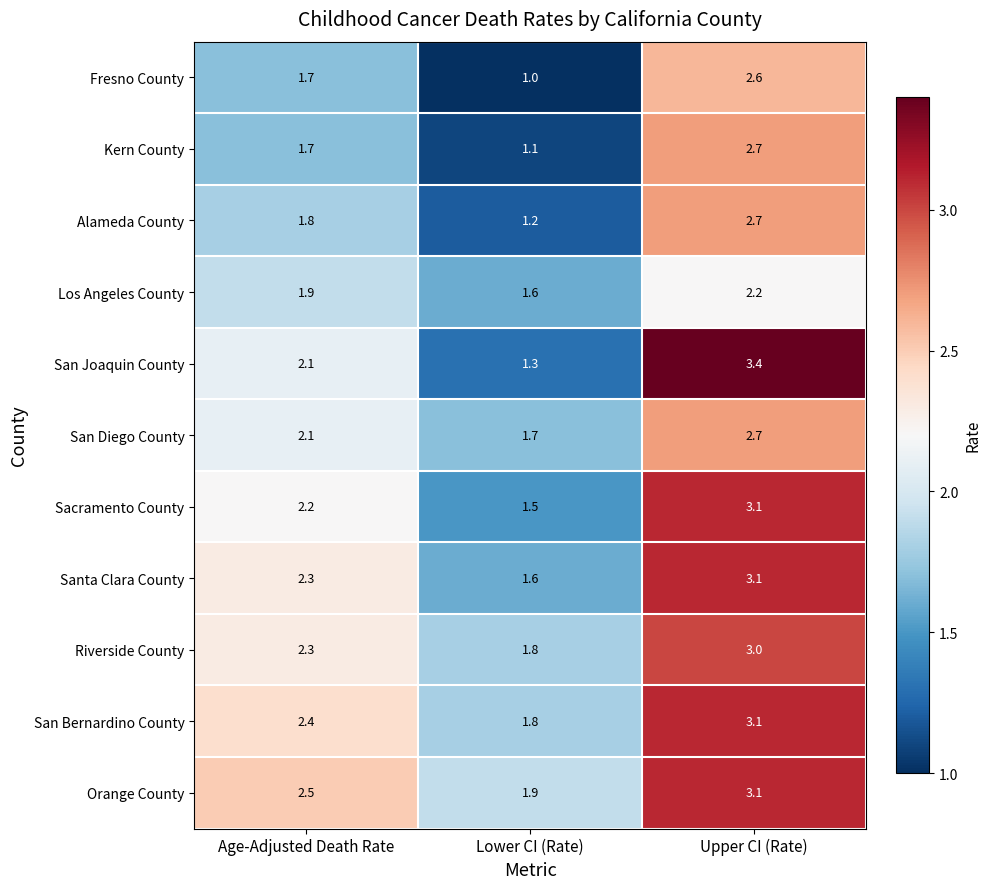

At which label does San Joaquin County first exceed 2?

Age-Adjusted Death Rate